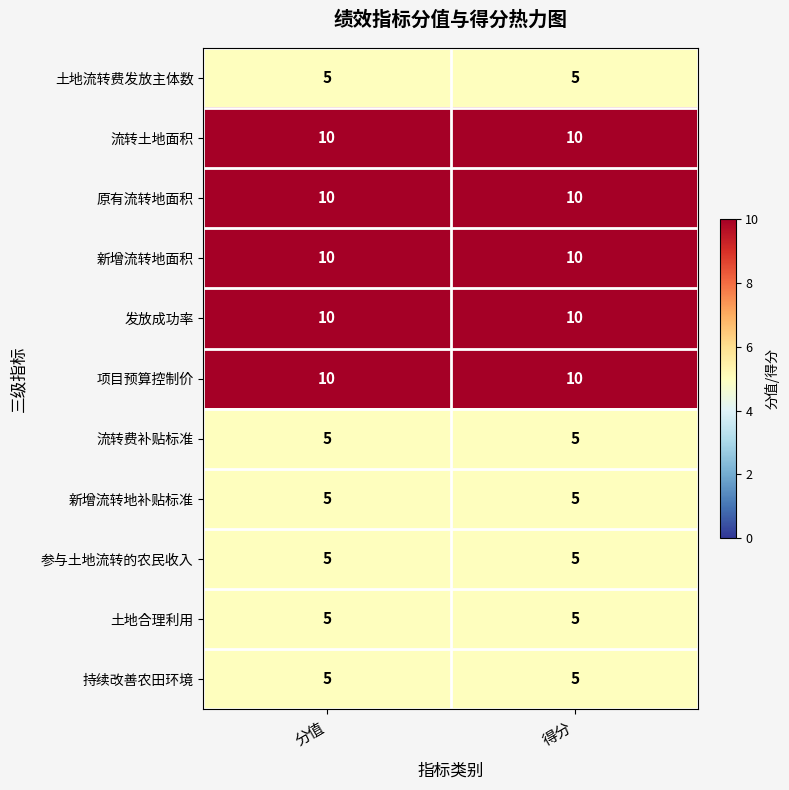

Is it true that 流转费补贴标准 equals 8 at 分值?

False